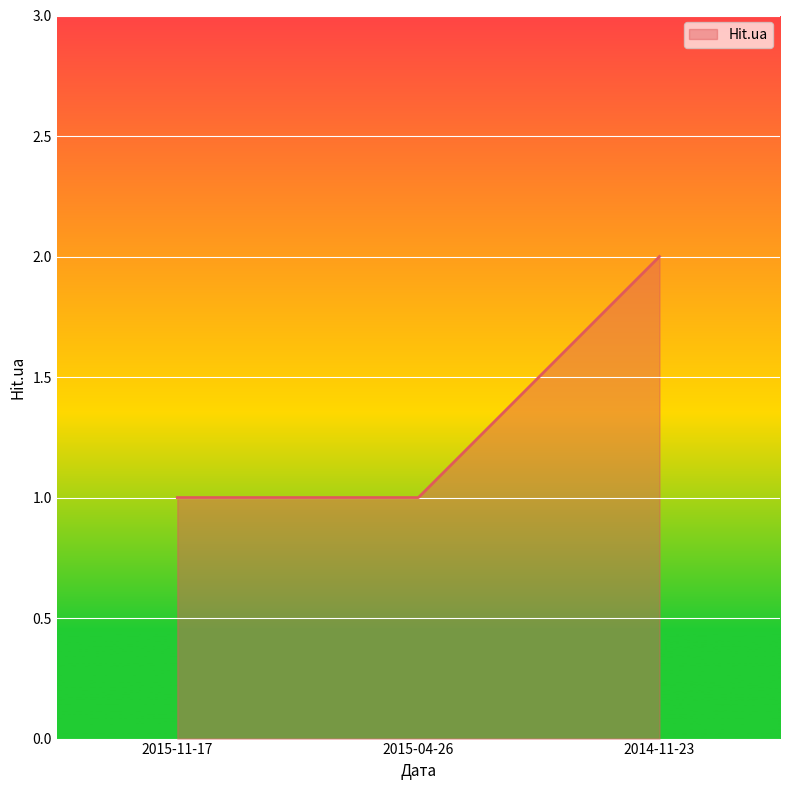

How many distinct data groups are displayed?

1